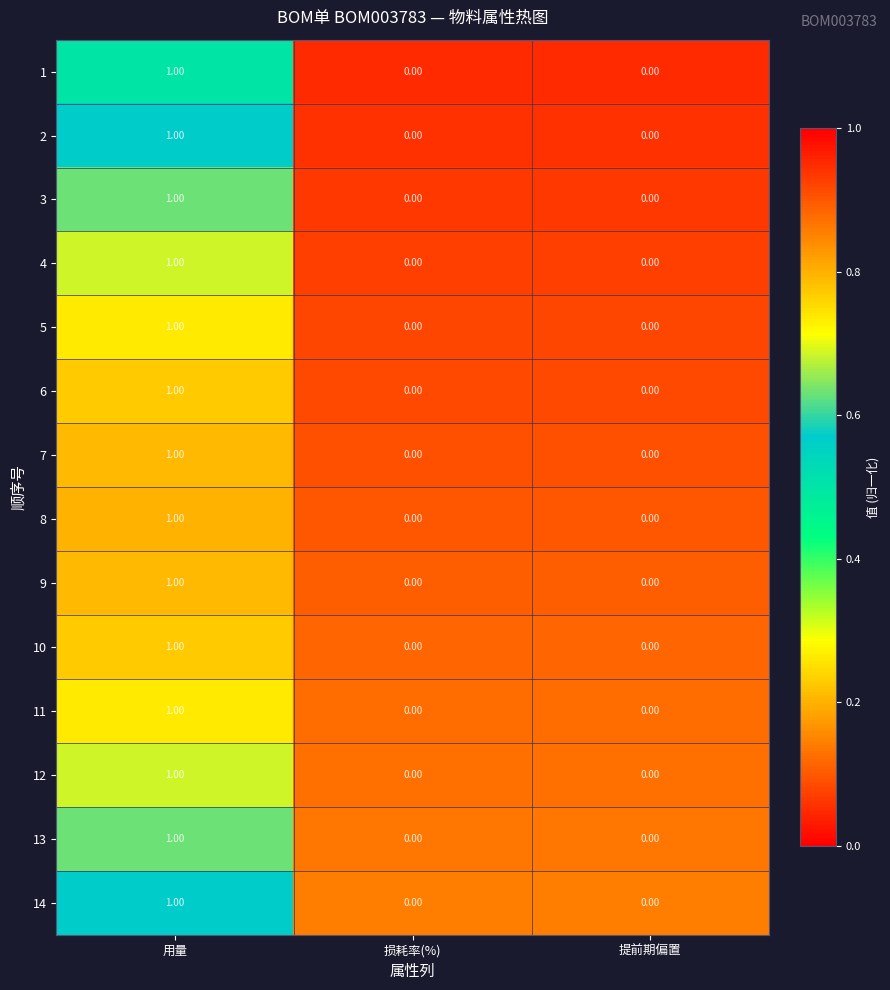

At which category does the chart reach its peak across all series?

用量